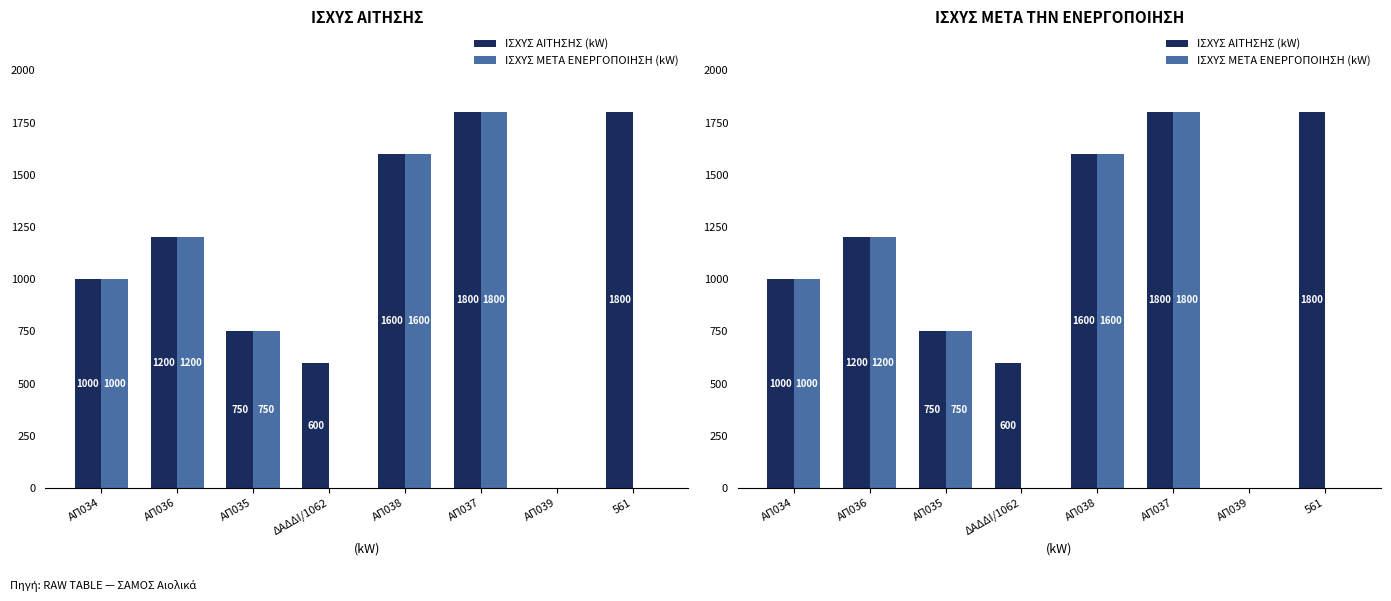

What is the maximum value shown in the chart?

1800